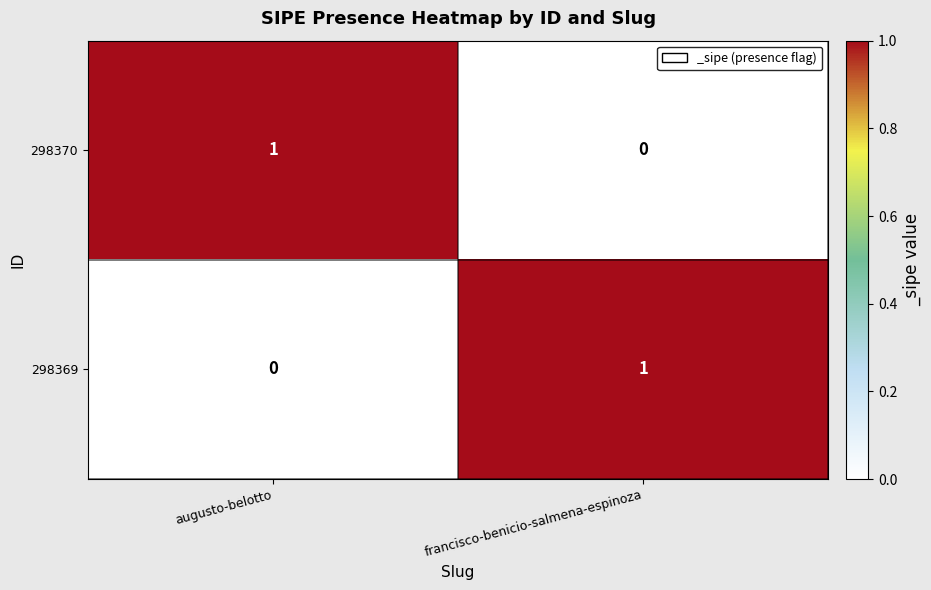

Is the value of 298369 at augusto-belotto greater than the value of 298370 at augusto-belotto?

No